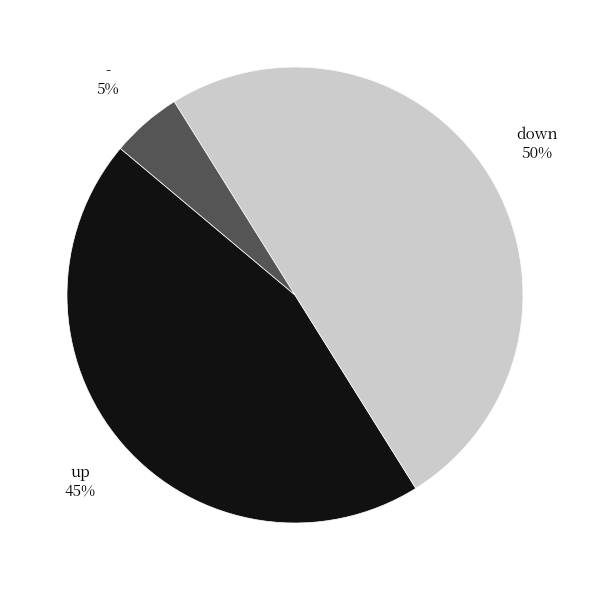

What percentage is the down slice, to the nearest percent?

50%